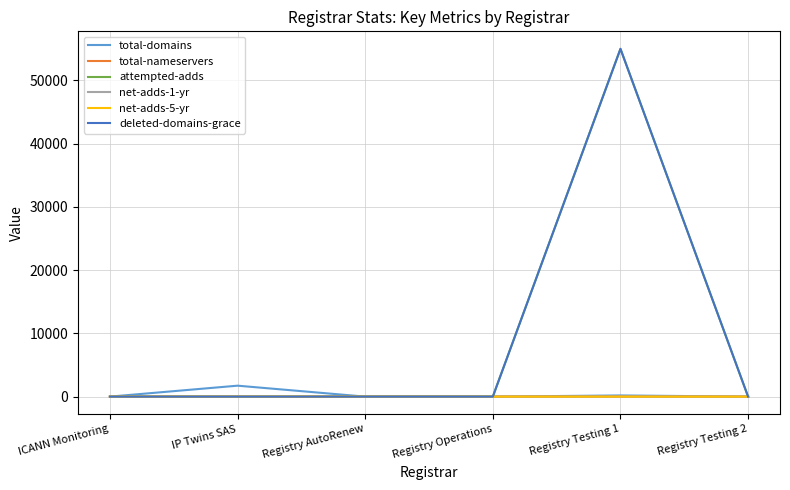

True or false: net-adds-1-yr has a value of 0 at ICANN Monitoring.

True